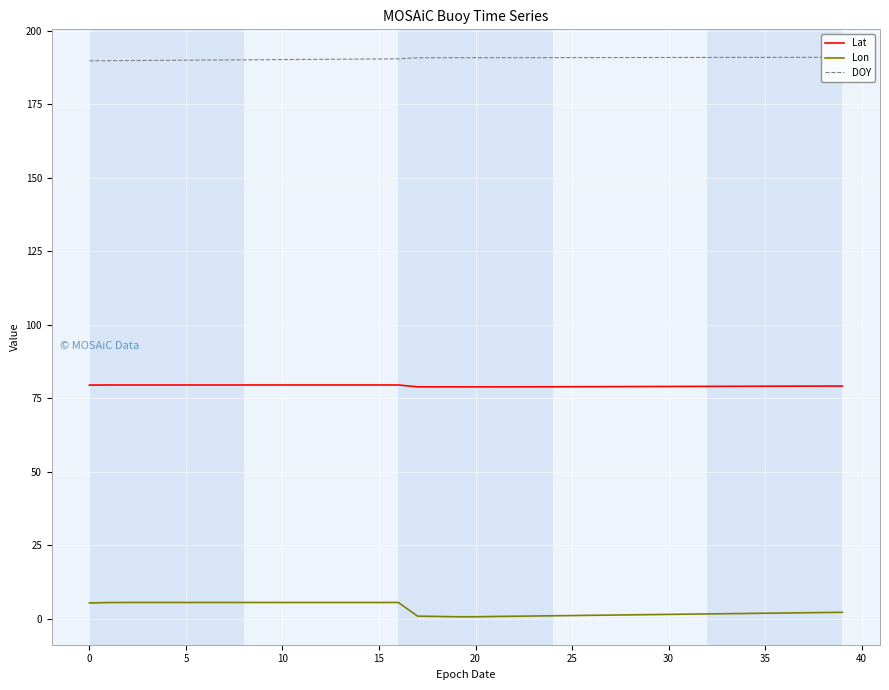

Which series has the widest spread of values?

Lon